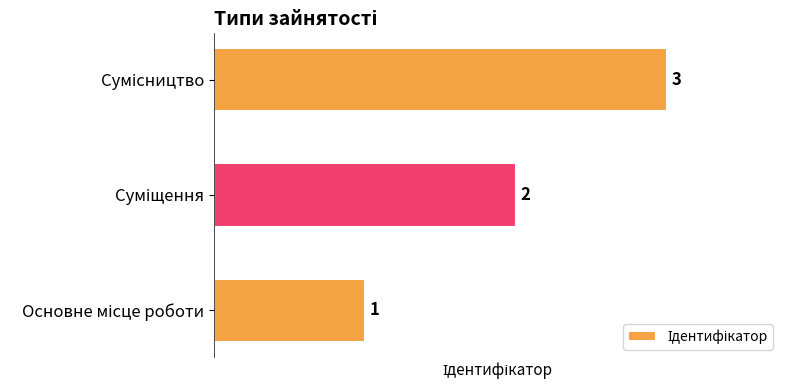

What is the greatest value displayed?

3